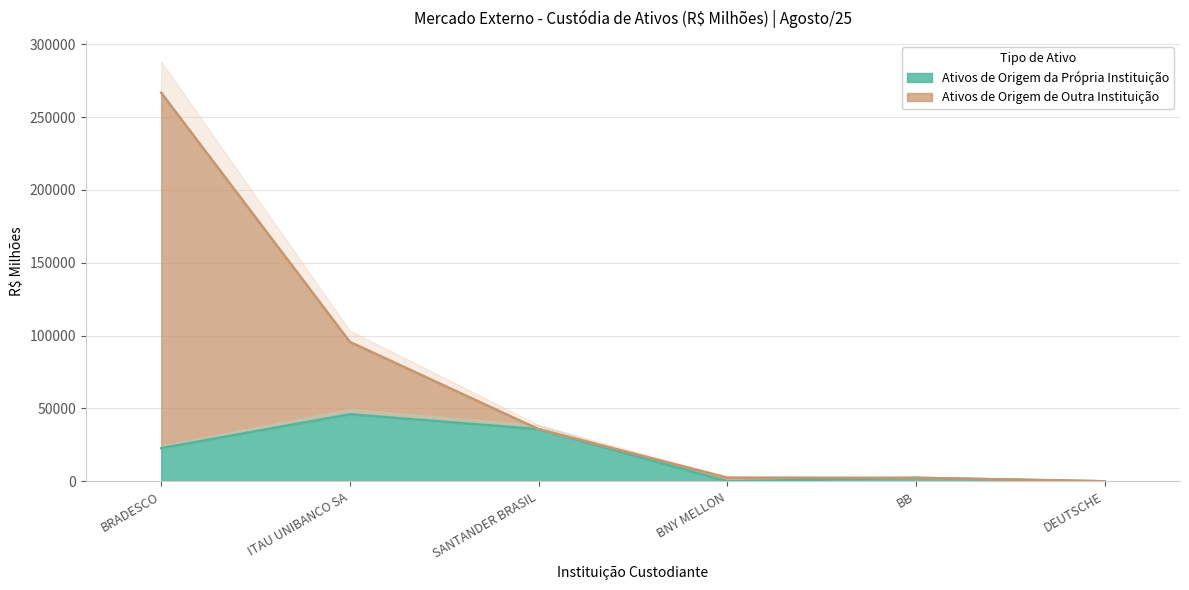

Reading left to right, what are all the values shown in this chart?

Ativos de Origem da Propria Instituicao: BRADESCO=22774.5	ITAU UNIBANCO SA=46004.4	SANTANDER BRASIL=35792.8	BNY MELLON=0.9	BB=2415.6	DEUTSCHE=0.0
Ativos de Origem de Outra Instituicao: BRADESCO=266651.7	ITAU UNIBANCO SA=95691.5	SANTANDER BRASIL=35792.8	BNY MELLON=2566.9	BB=2415.6	DEUTSCHE=42.9